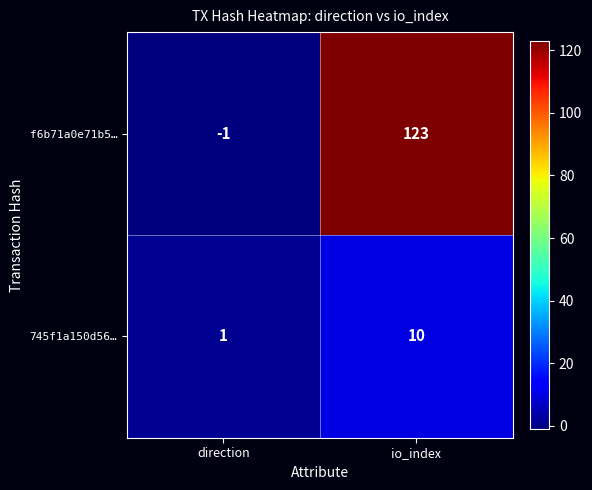

How many distinct data groups are displayed?

2